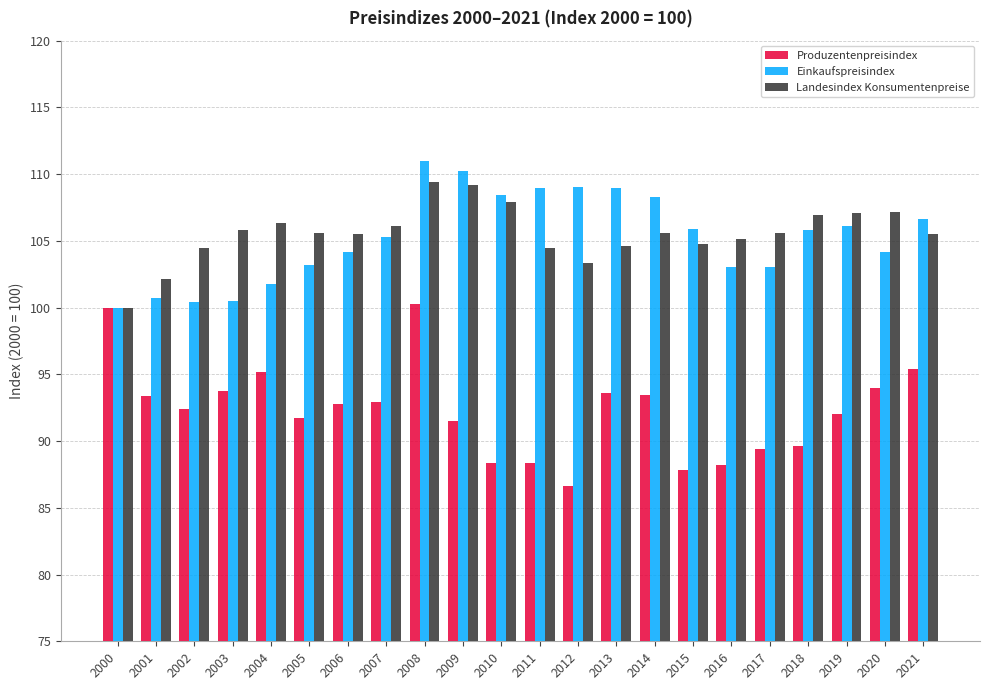

At which label does Einkaufspreisindex reach its peak?

2008